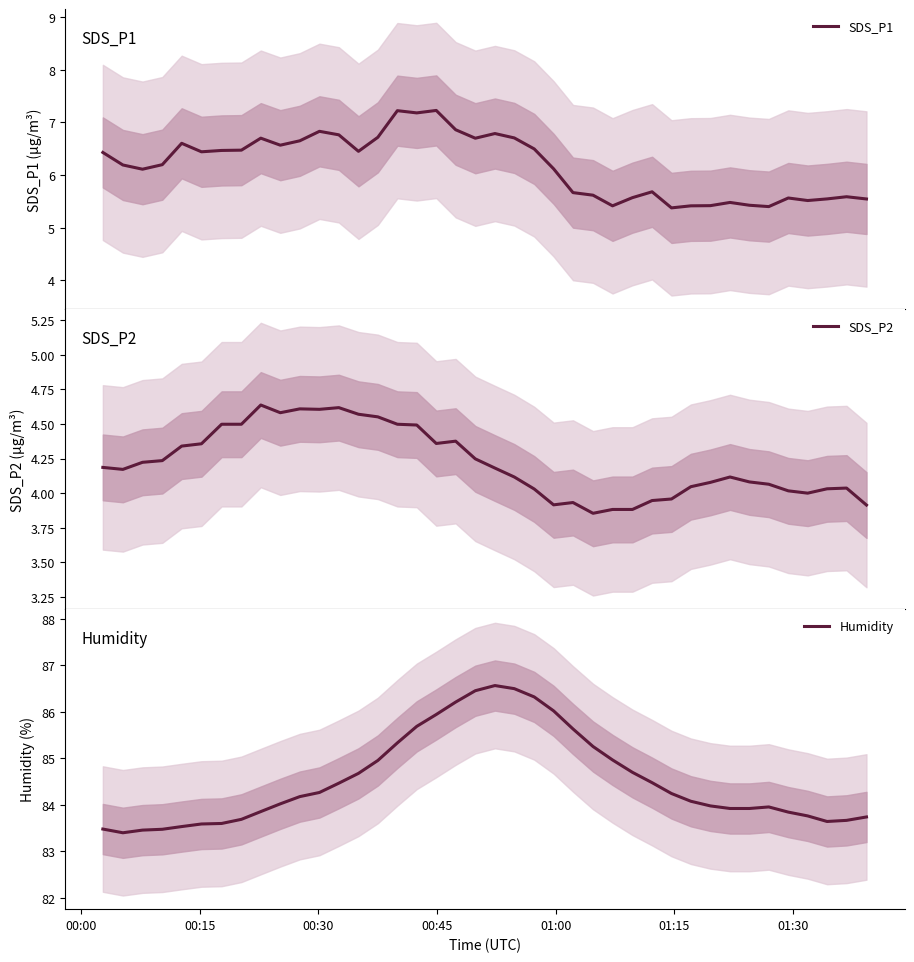

How many distinct data groups are displayed?

3